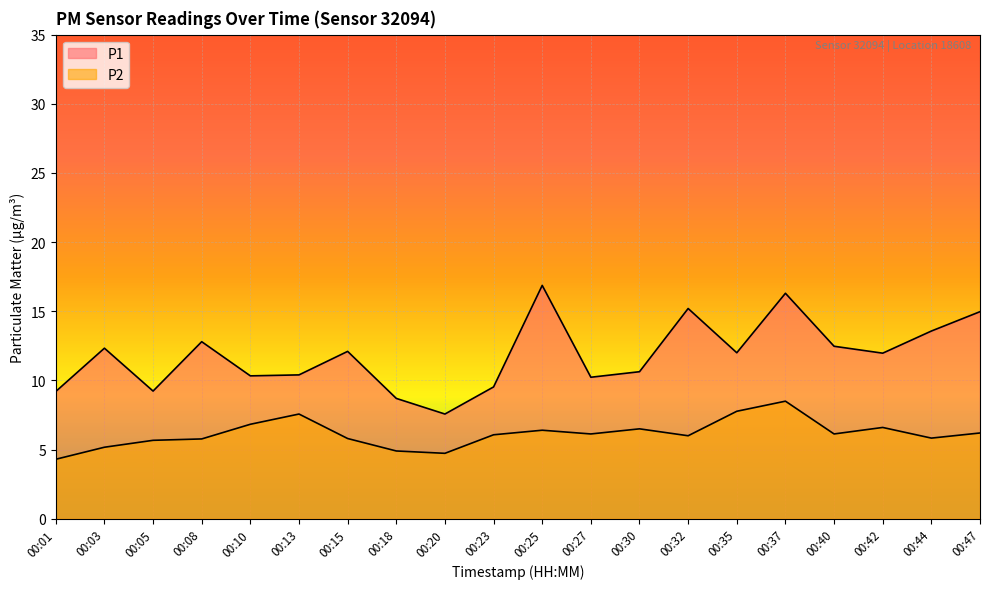

Which series has the largest total across all categories?

P1